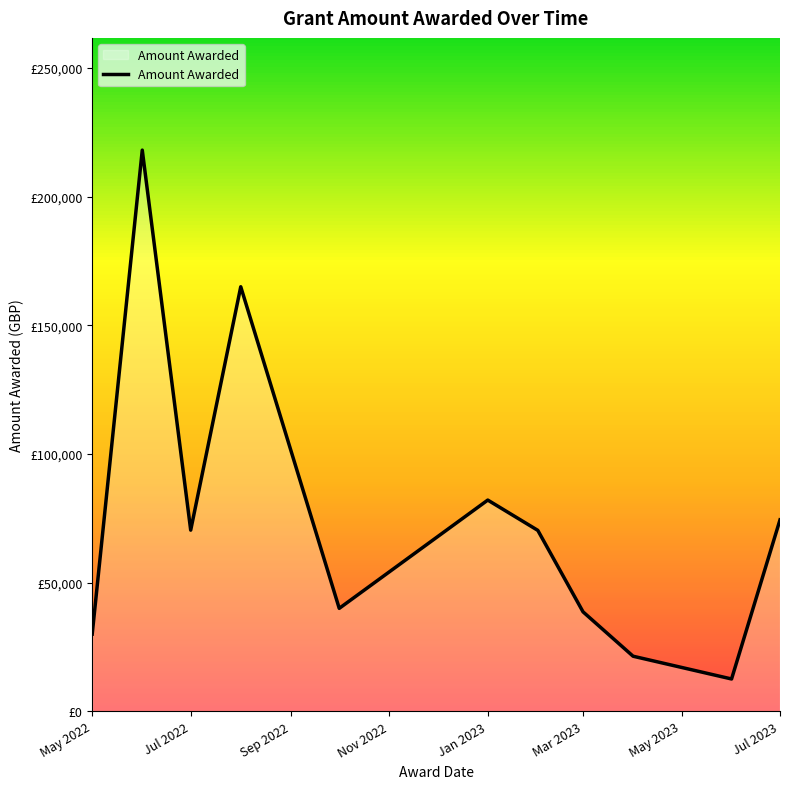

Does the chart display data point markers on the line(s)?

No